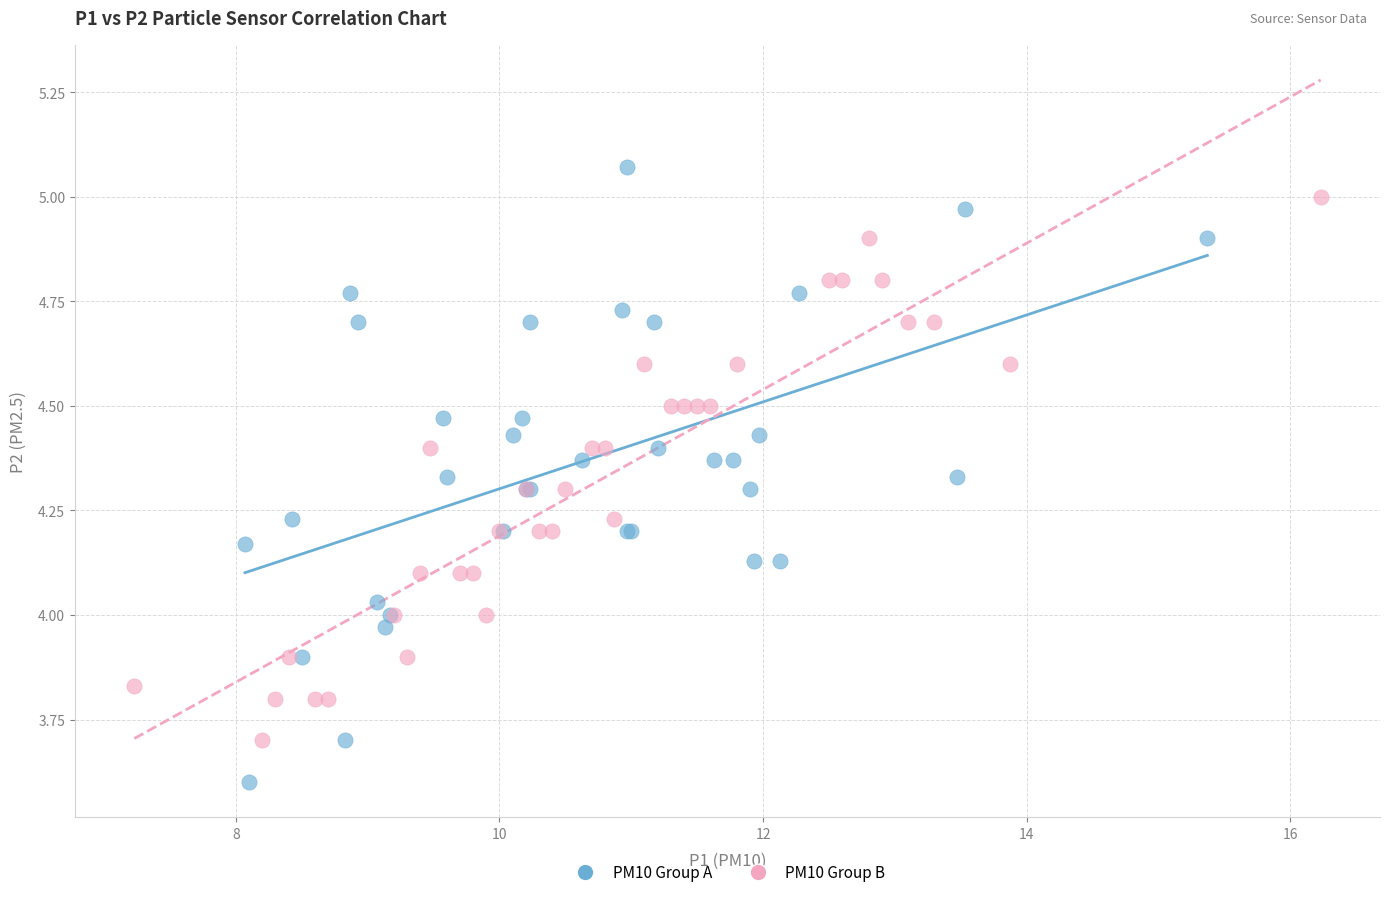

Which series contains the lowest Y value?

PM10 Group A